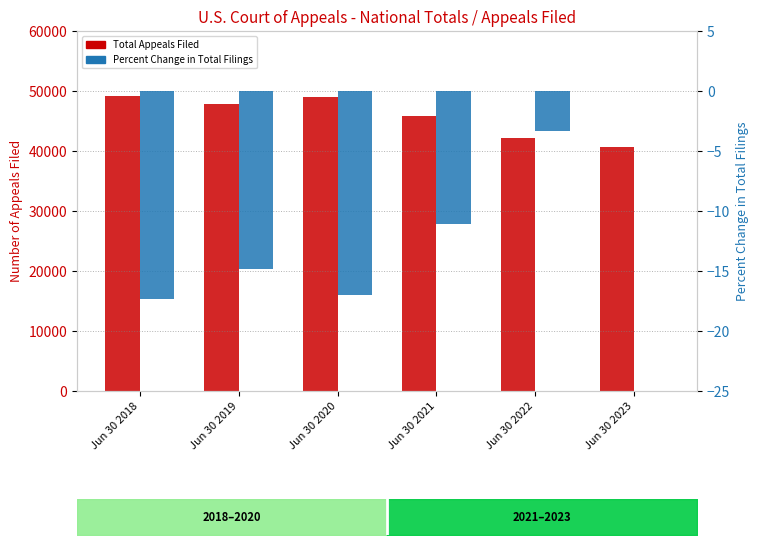

Rank the series by their average value, from highest to lowest.

Total Appeals Filed, Percent Change in Total Filings